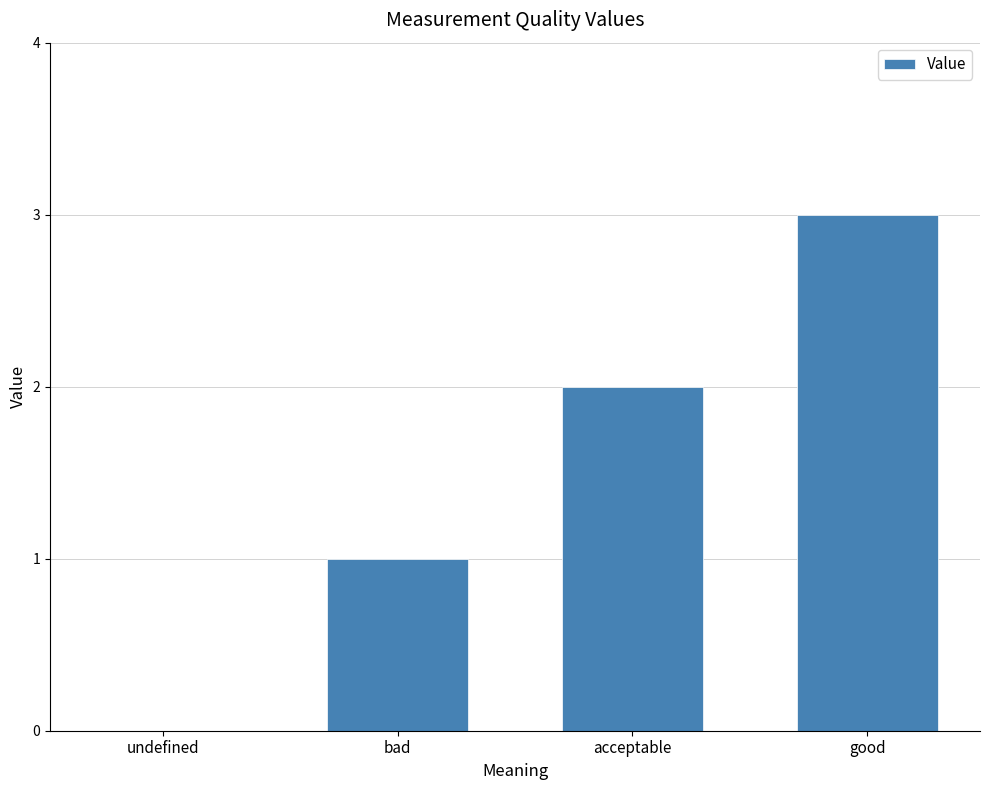

What value does the data have at good?

3